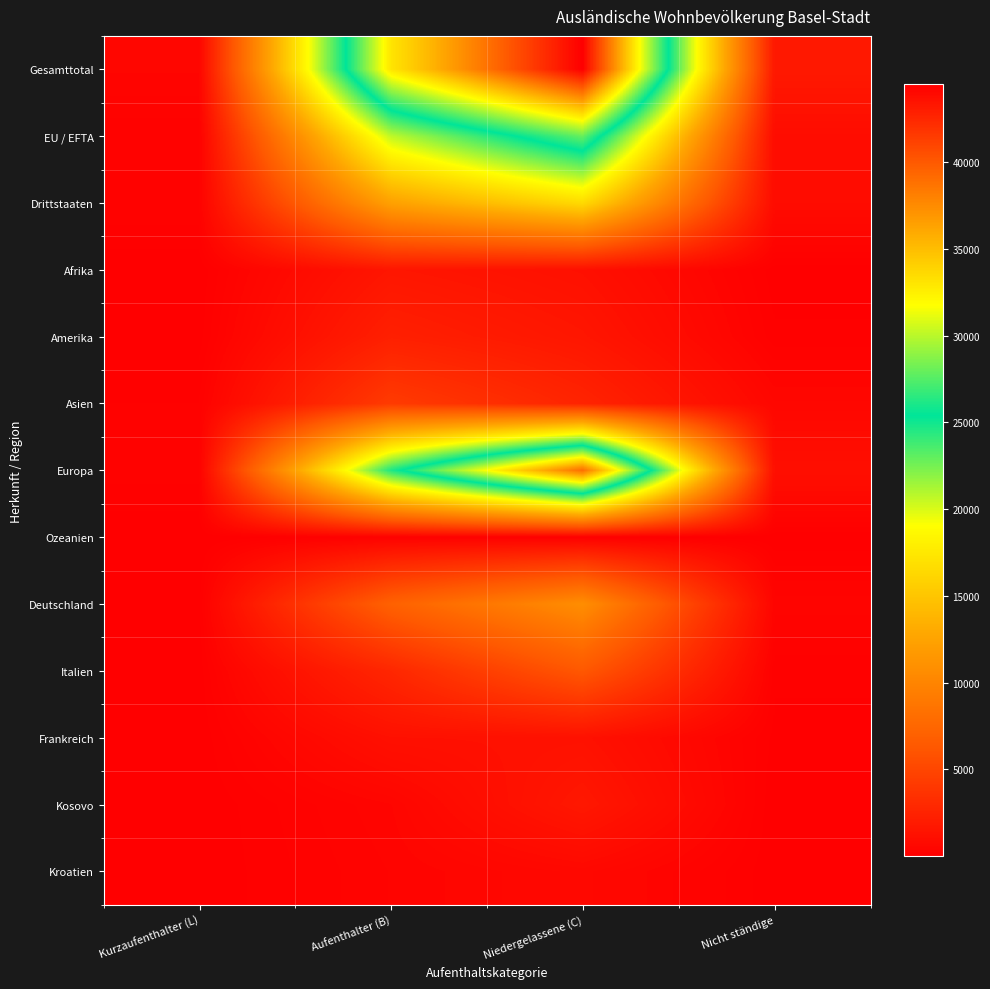

Reading right to left, list all the values displayed in this chart.

Gesamttotal: Nicht ständige=1808	Niedergelassene (C)=44471	Aufenthalter (B)=33010	Kurzaufenthalter (L)=450
EU / EFTA: Nicht ständige=932	Niedergelassene (C)=27977	Aufenthalter (B)=20671	Kurzaufenthalter (L)=194
Drittstaaten: Nicht ständige=876	Niedergelassene (C)=16494	Aufenthalter (B)=12339	Kurzaufenthalter (L)=256
Afrika: Nicht ständige=32	Niedergelassene (C)=1189	Aufenthalter (B)=1588	Kurzaufenthalter (L)=12
Amerika: Nicht ständige=108	Niedergelassene (C)=1602	Aufenthalter (B)=2300	Kurzaufenthalter (L)=40
Asien: Nicht ständige=539	Niedergelassene (C)=2585	Aufenthalter (B)=4218	Kurzaufenthalter (L)=176
Europa: Nicht ständige=1124	Niedergelassene (C)=38994	Aufenthalter (B)=24655	Kurzaufenthalter (L)=220
Ozeanien: Nicht ständige=5	Niedergelassene (C)=65	Aufenthalter (B)=191	Kurzaufenthalter (L)=2
Deutschland: Nicht ständige=395	Niedergelassene (C)=10759	Aufenthalter (B)=7067	Kurzaufenthalter (L)=52
Italien: Nicht ständige=106	Niedergelassene (C)=6315	Aufenthalter (B)=2785	Kurzaufenthalter (L)=27
Frankreich: Nicht ständige=61	Niedergelassene (C)=1269	Aufenthalter (B)=1204	Kurzaufenthalter (L)=8
Kosovo: Nicht ständige=3	Niedergelassene (C)=1713	Aufenthalter (B)=428	Kurzaufenthalter (L)=1
Kroatien: Nicht ständige=17	Niedergelassene (C)=644	Aufenthalter (B)=353	Kurzaufenthalter (L)=1